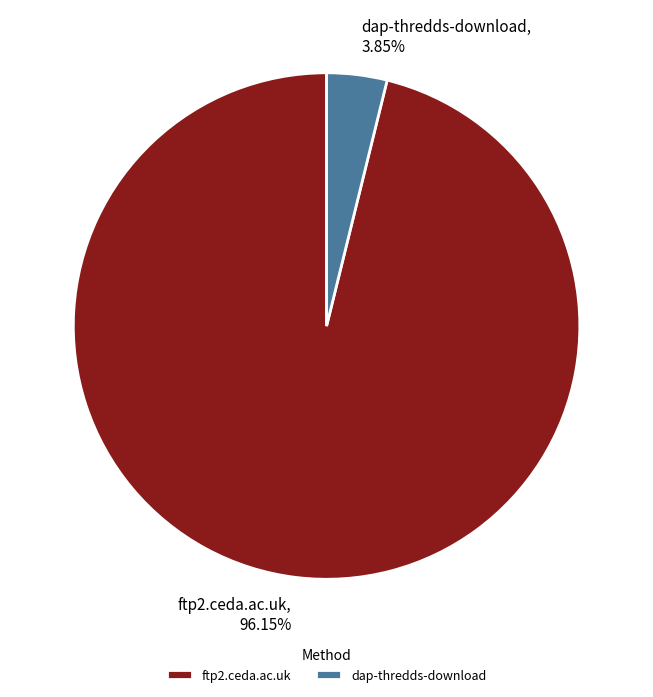

Is the sum of ftp2.ceda.ac.uk and dap-thredds-download greater than half?

Yes